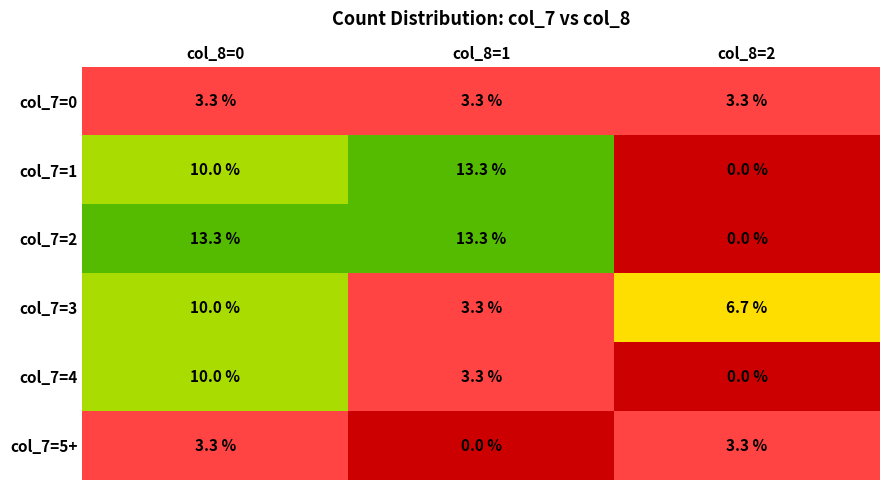

Where is col_7=5+ nearest to the value 1?

col_8=1